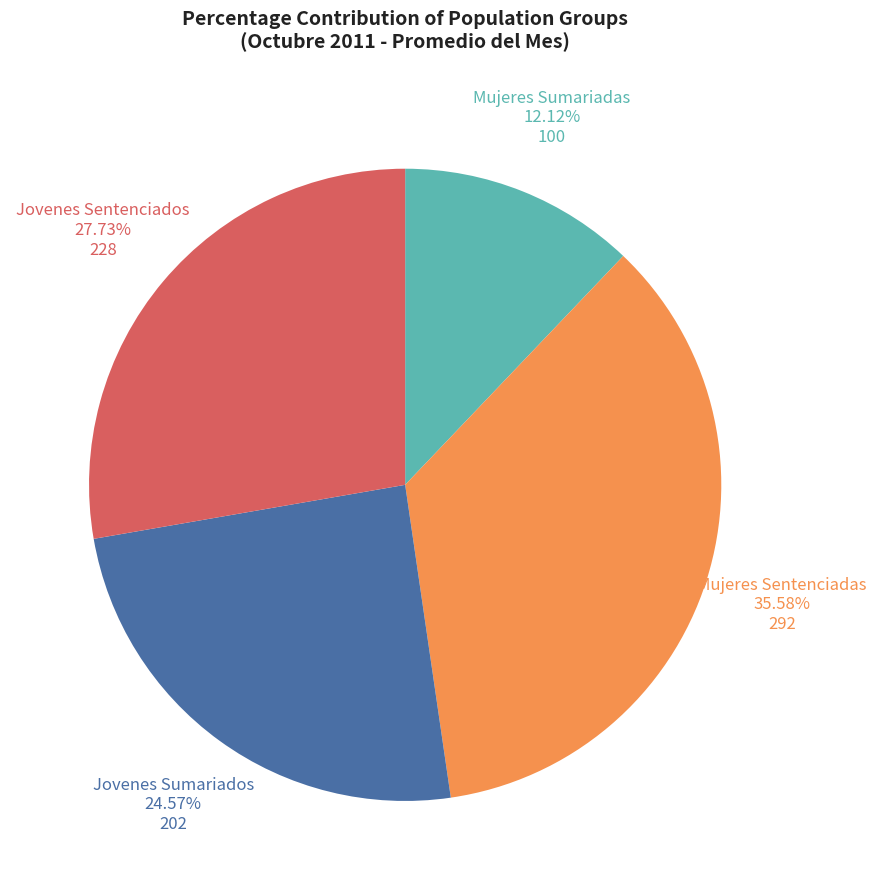

Does any single category account for the majority?

No